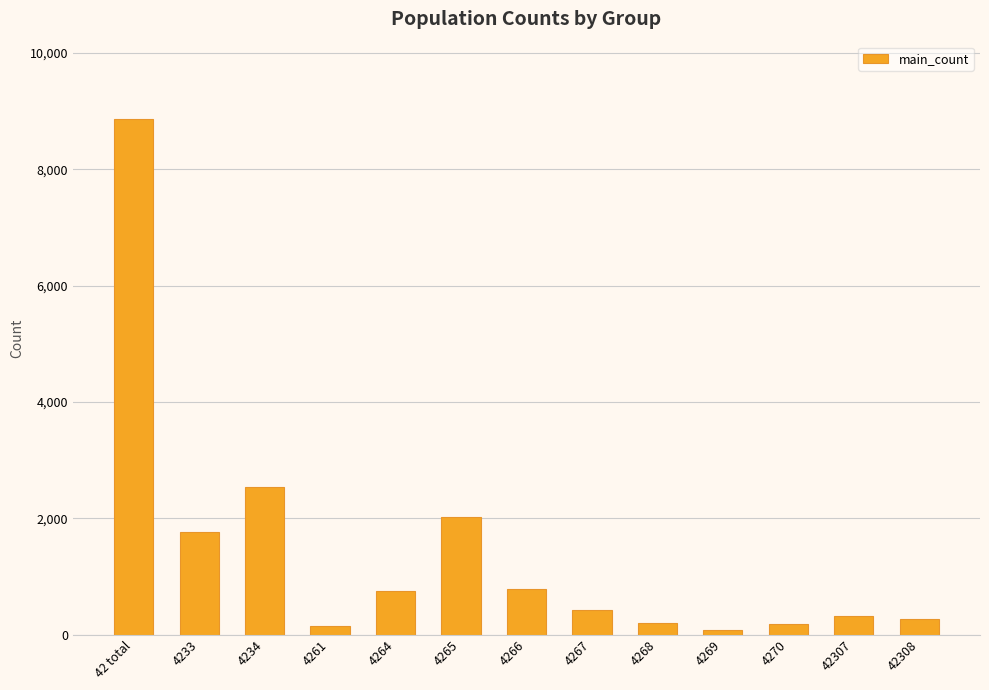

What is the difference between the values at 4234 and 4268?

2338